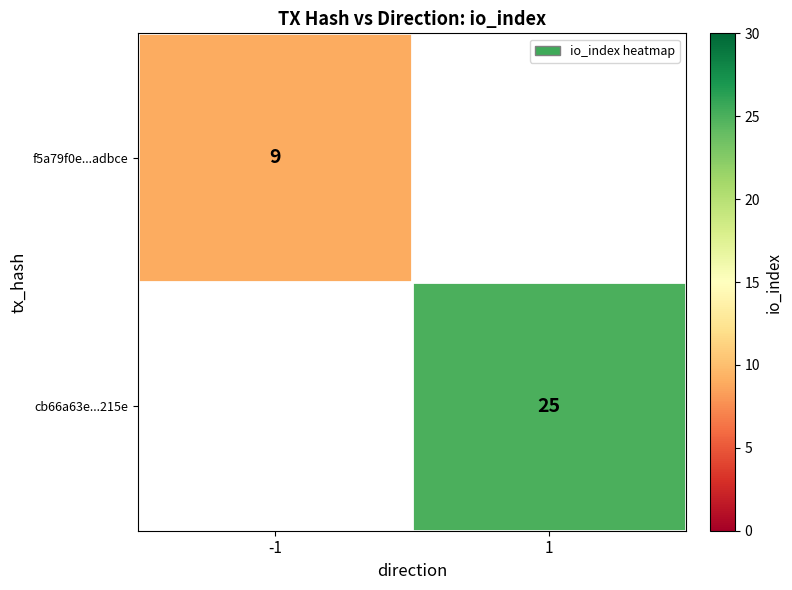

True or false: f5a79f0e...adbce has a value of 5 at -1.

False